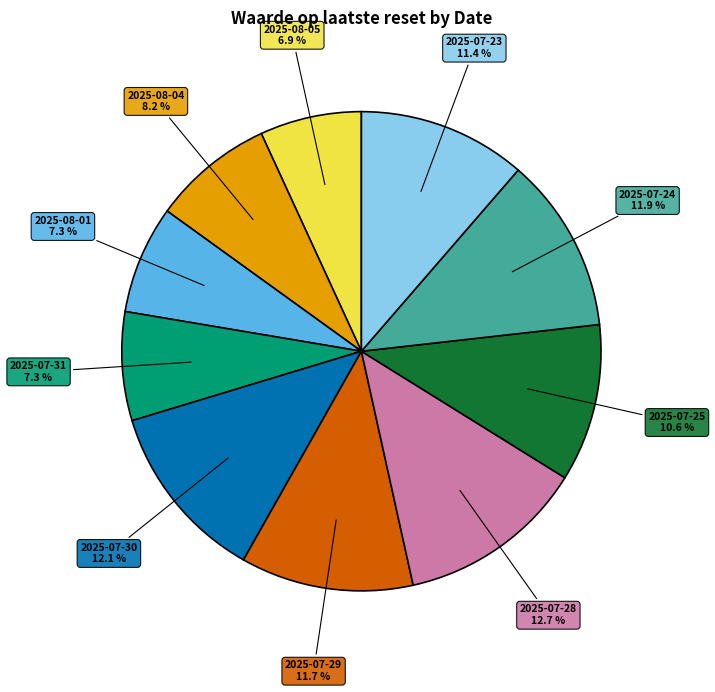

Does any single category account for the majority?

No